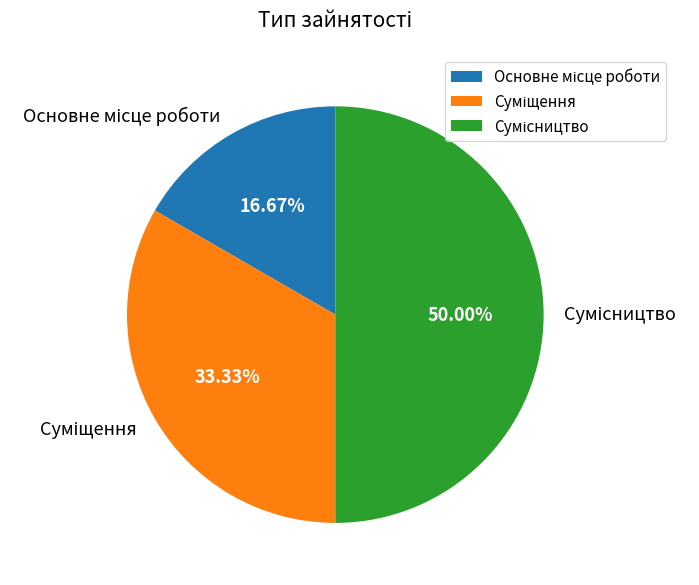

Which slice is the smallest?

Основне місце роботи